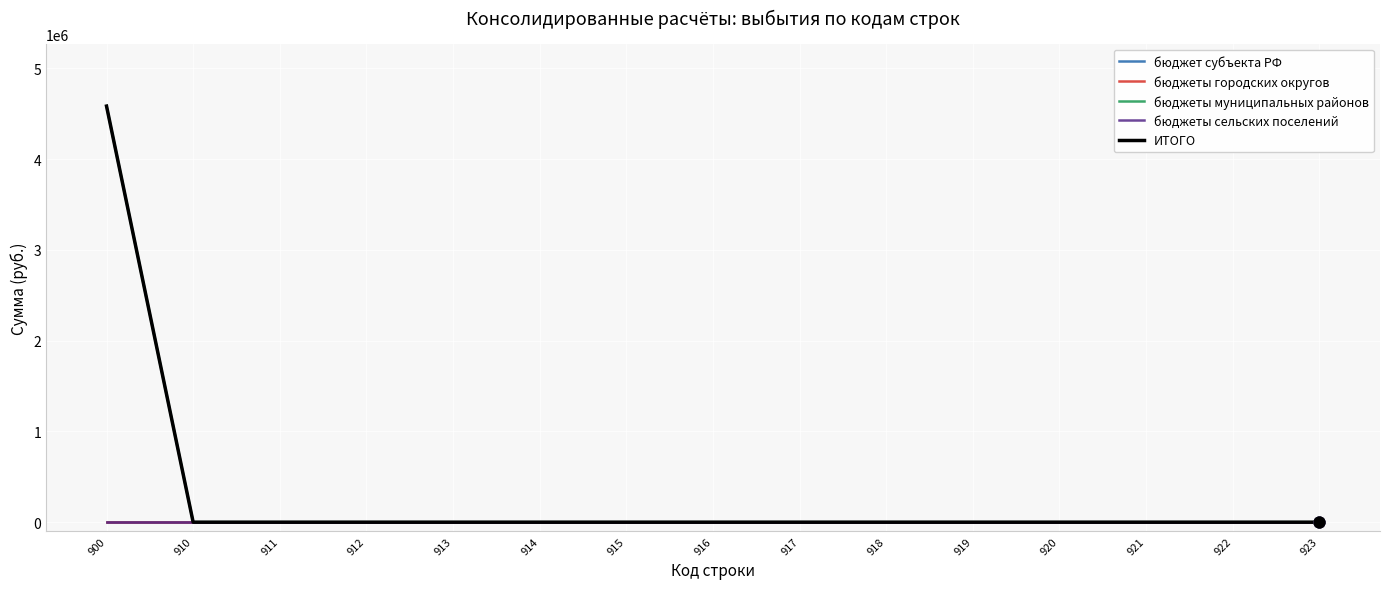

Is this an area chart (filled region under the line)?

No